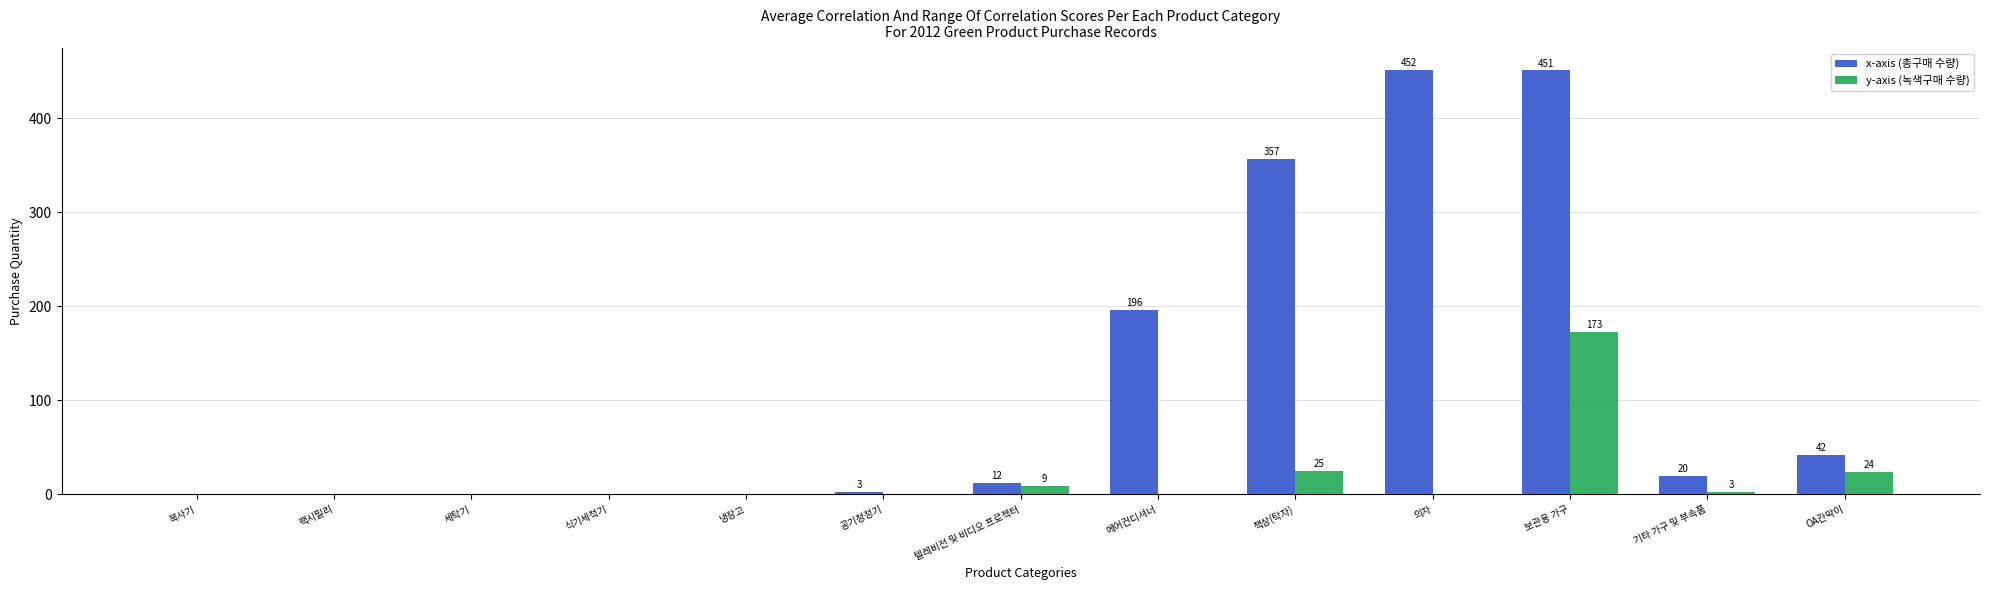

Reading left to right, extract all data points from this chart.

x-axis (총구매 수량): 복사기=0	팩시밀리=0	세탁기=0	식기세척기=0	냉장고=0	공기청정기=3	텔레비전 및 비디오 프로젝터=12	에어컨디셔너=196	책상(탁자)=357	의자=452	보관용 가구=451	기타 가구 및 부속품=20	OA칸막이=42
y-axis (녹색구매 수량): 복사기=0	팩시밀리=0	세탁기=0	식기세척기=0	냉장고=0	공기청정기=0	텔레비전 및 비디오 프로젝터=9	에어컨디셔너=0	책상(탁자)=25	의자=0	보관용 가구=173	기타 가구 및 부속품=3	OA칸막이=24